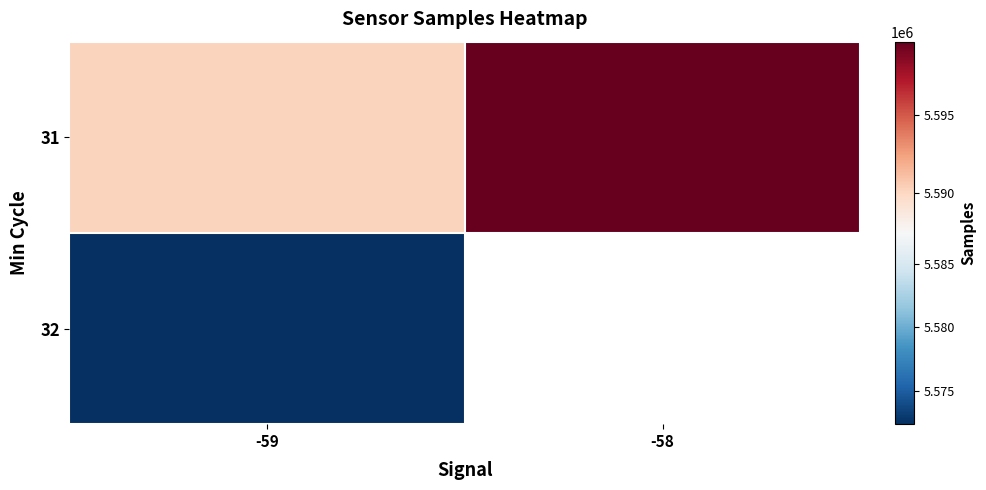

Is the value of 31 at -59 greater than the value of 32 at -59?

Yes